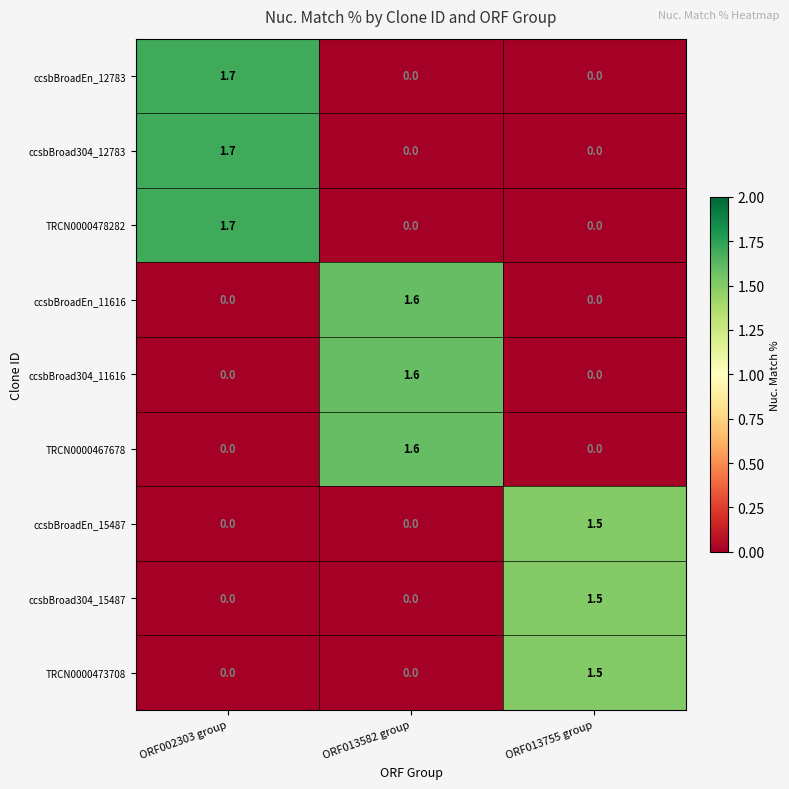

What is the total value across all series at ORF013755 group?

4.5